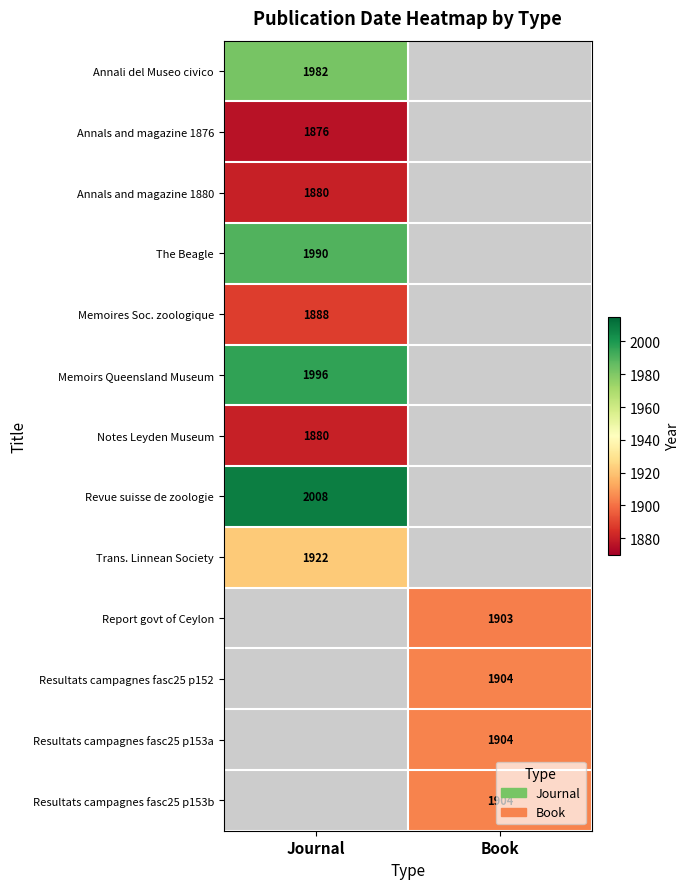

True or false: Resultats campagnes fasc25 p152 has a value of 1904 at Book.

True